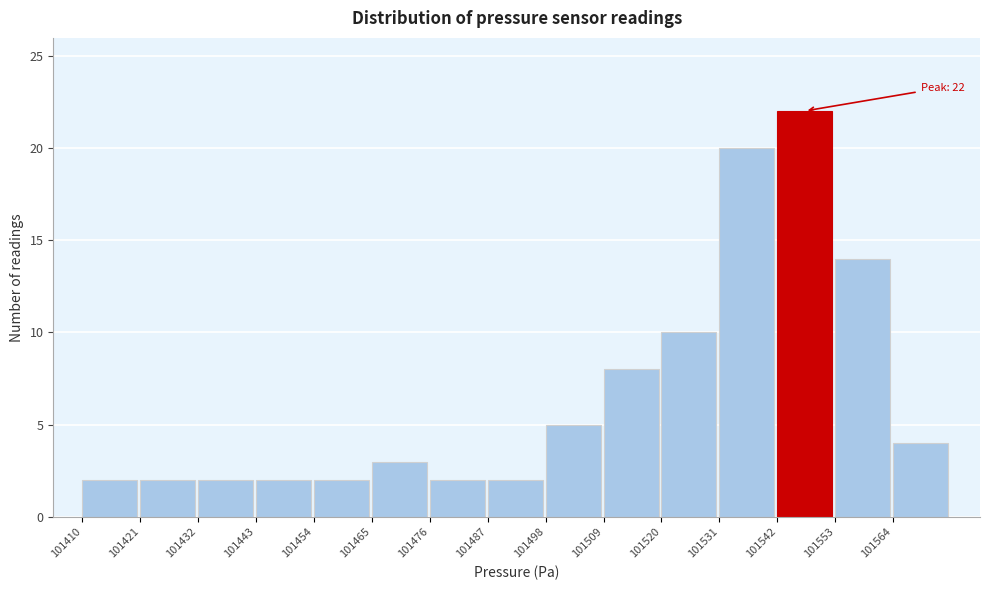

Over which range of the x-axis is the bar tallest?

101542 to 101553